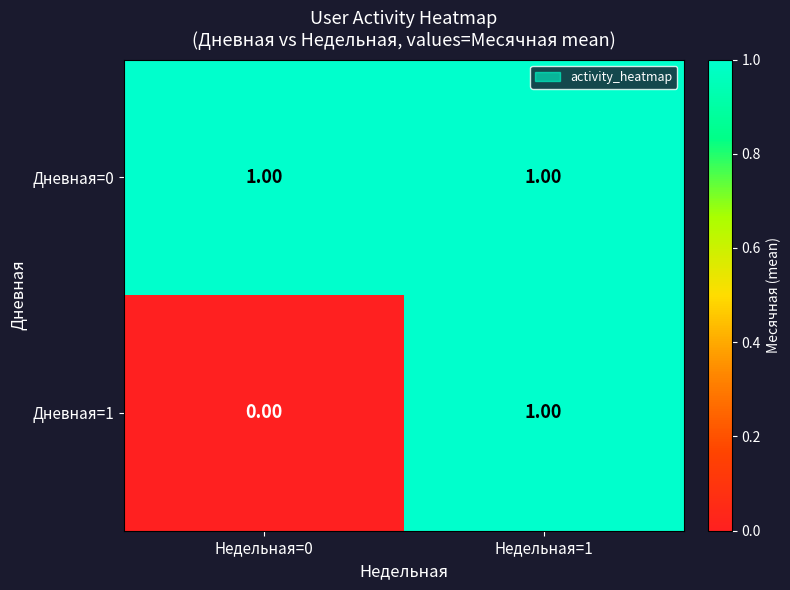

Rank the series at Недельная=0 from highest to lowest value.

Дневная=0, Дневная=1